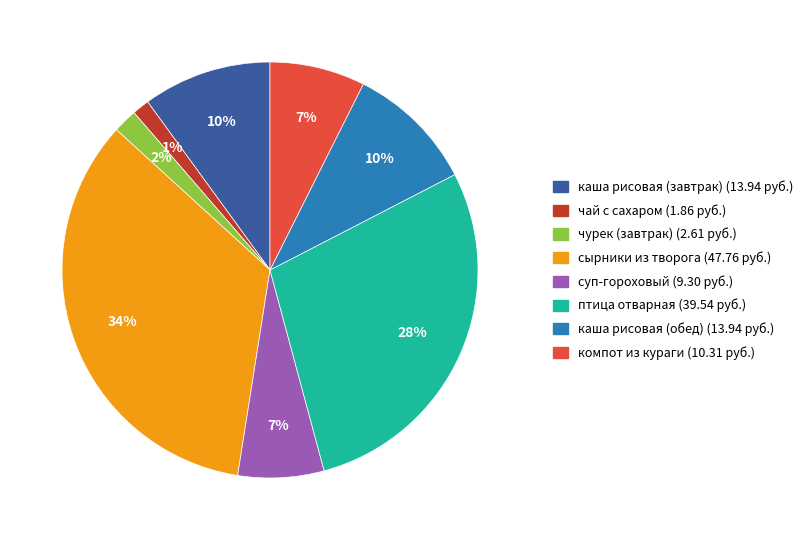

Is there any slice that represents more than half of the pie?

No